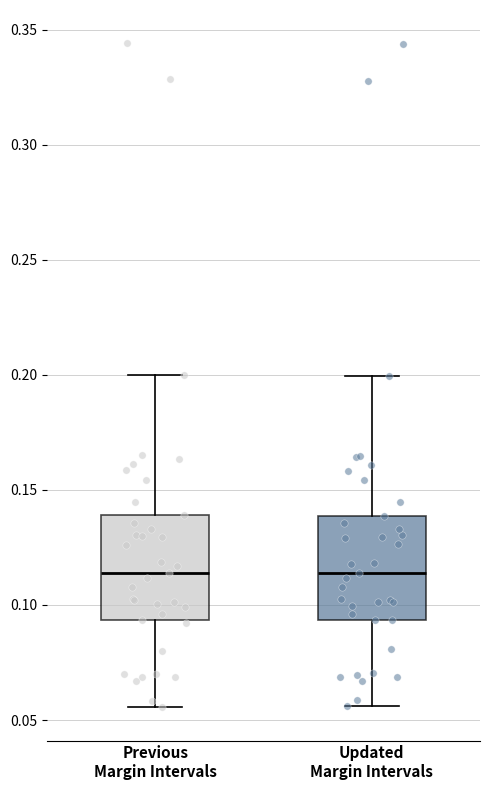

Reading left to right, read every box against the y-axis: the position of its median line, the range the box covers, and the ends of its whiskers. The values are not printed on the chart, so give them approximately, as read against the axis.

Previous Margin Intervals: median 0.115, box 0.095 to 0.140, whiskers 0.055 to 0.200
Updated Margin Intervals: median 0.115, box 0.095 to 0.140, whiskers 0.055 to 0.200